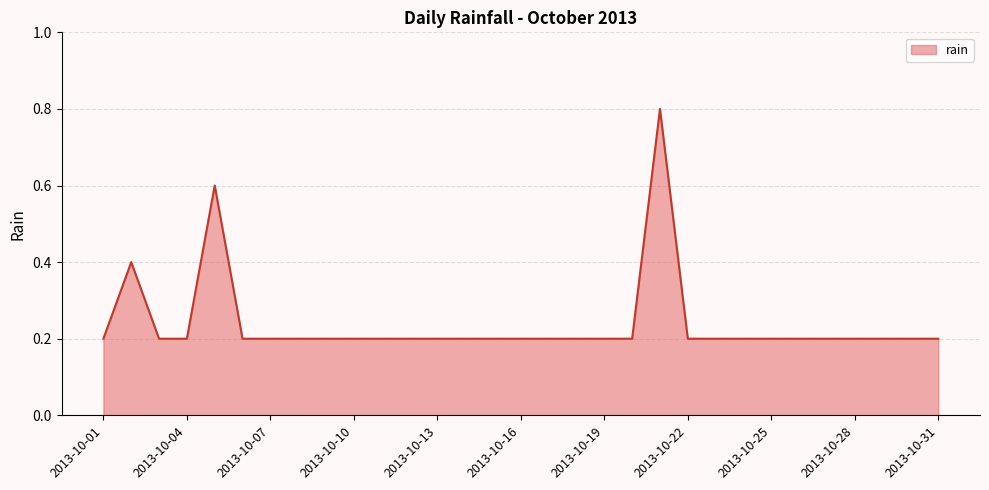

What is the greatest value displayed?

0.8